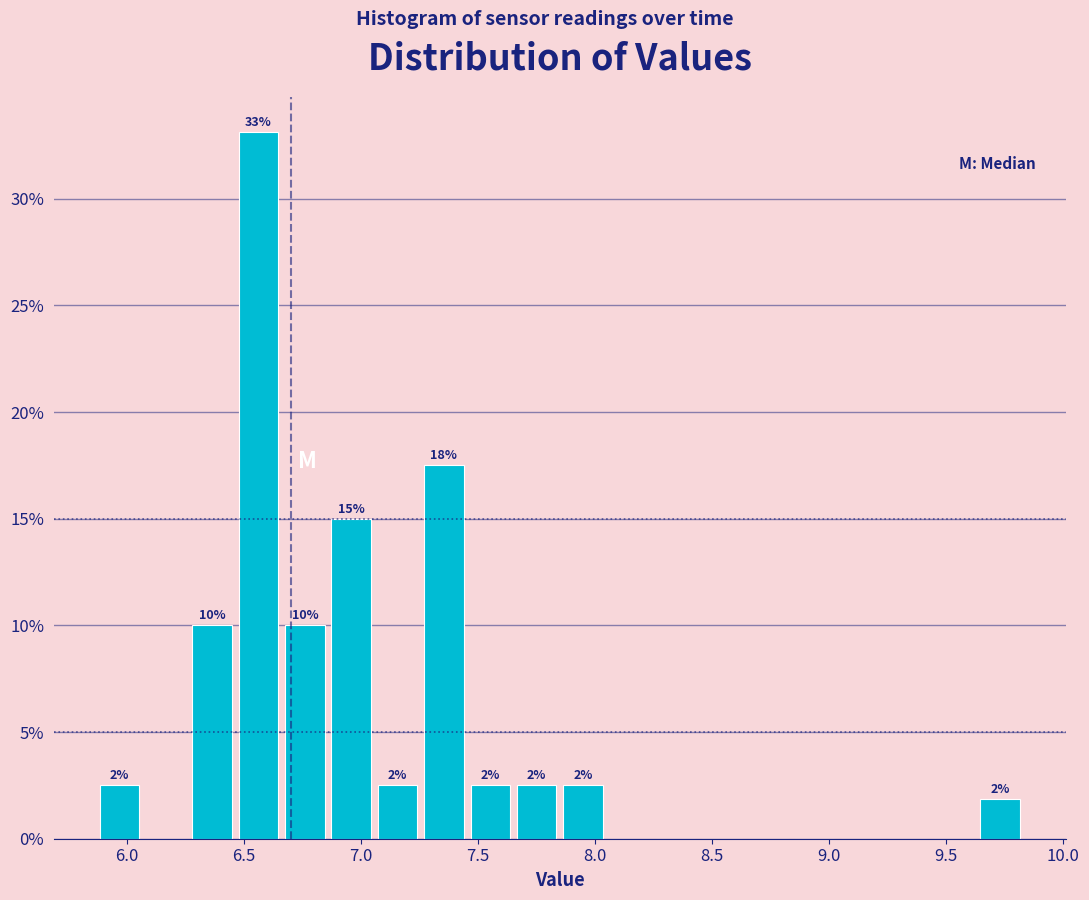

Read against the x-axis, roughly where is the centre of the tallest bar?

6.55